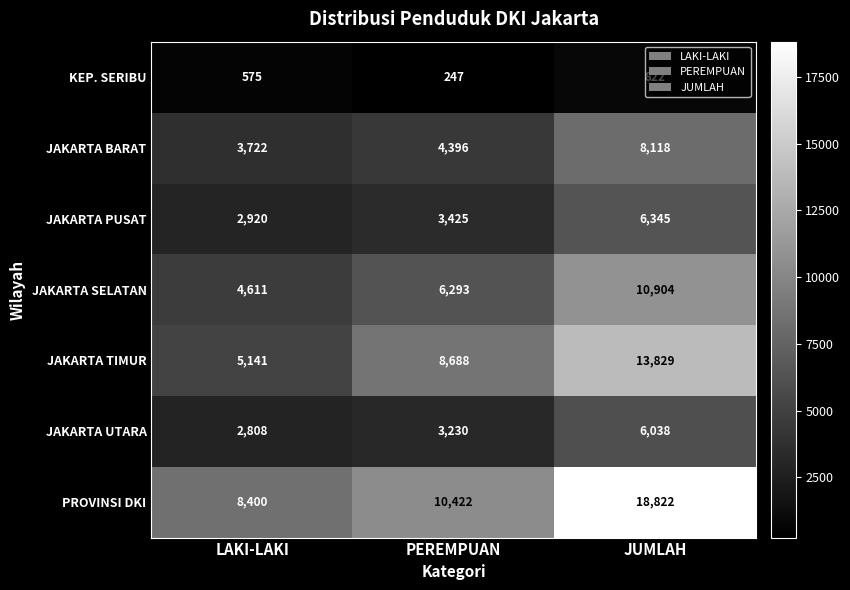

List the labels in order of KEP. SERIBU value, smallest first.

PEREMPUAN, LAKI-LAKI, JUMLAH